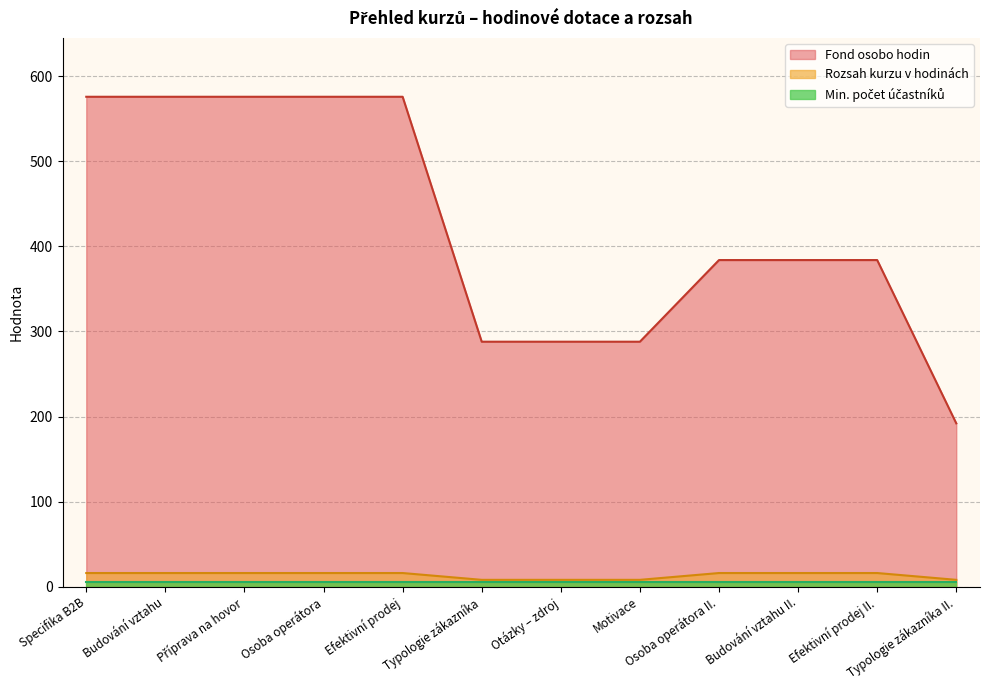

How many lines are shown in the chart?

3